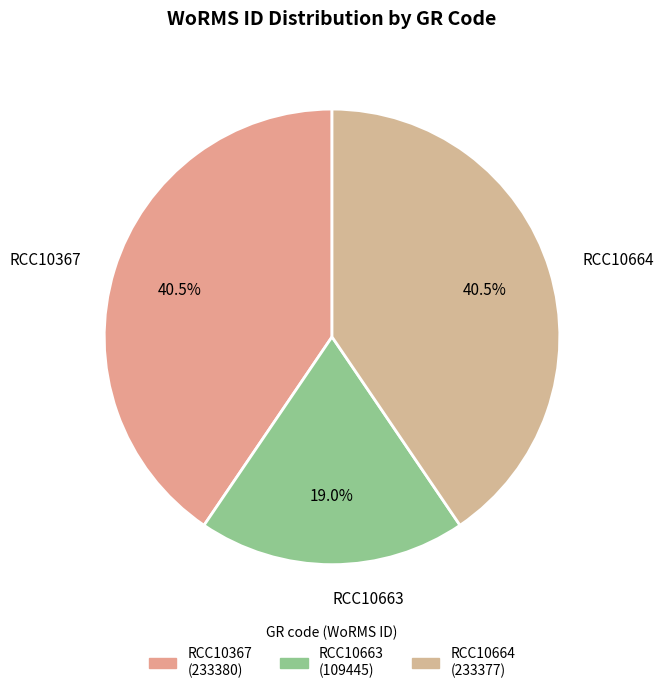

How many slices are in this pie chart?

3